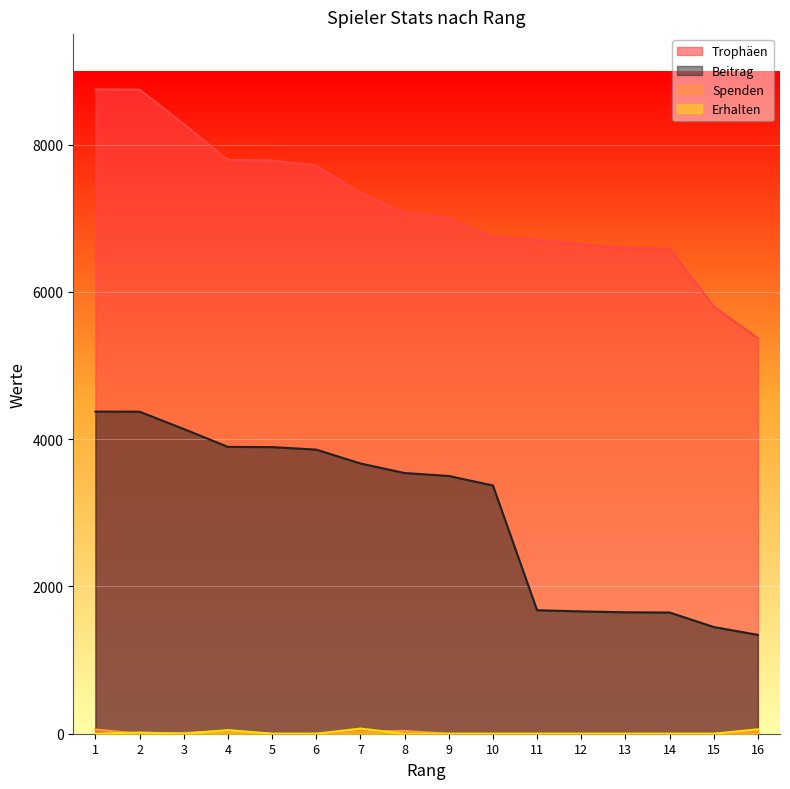

What is the total value across all series at 13?

8248